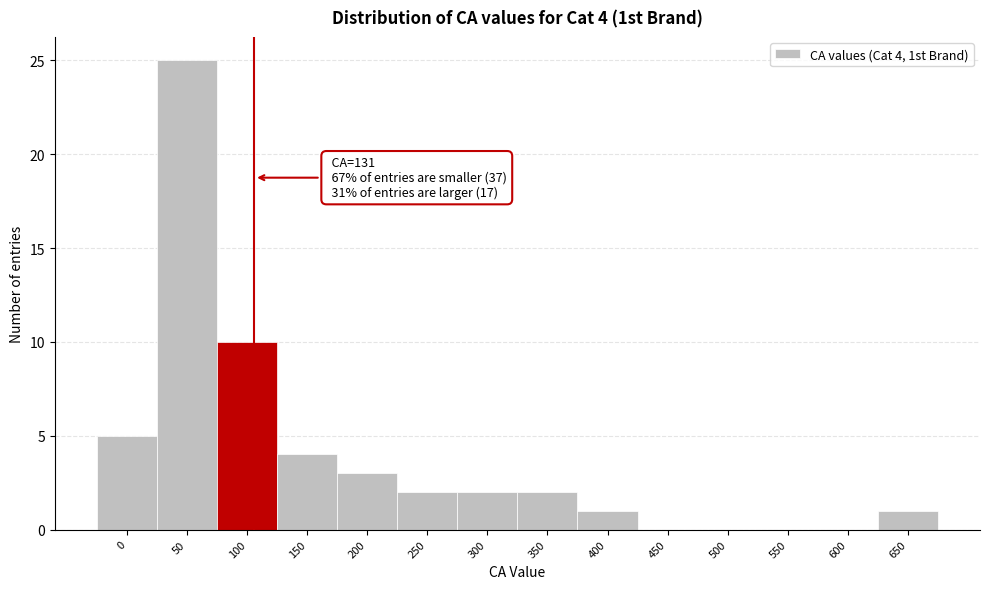

Reading left to right, list all the values displayed in this chart.

0=5	50=25	100=10	150=4	200=3	250=2	300=2	350=2	400=1	450=0	500=0	550=0	600=0	650=1